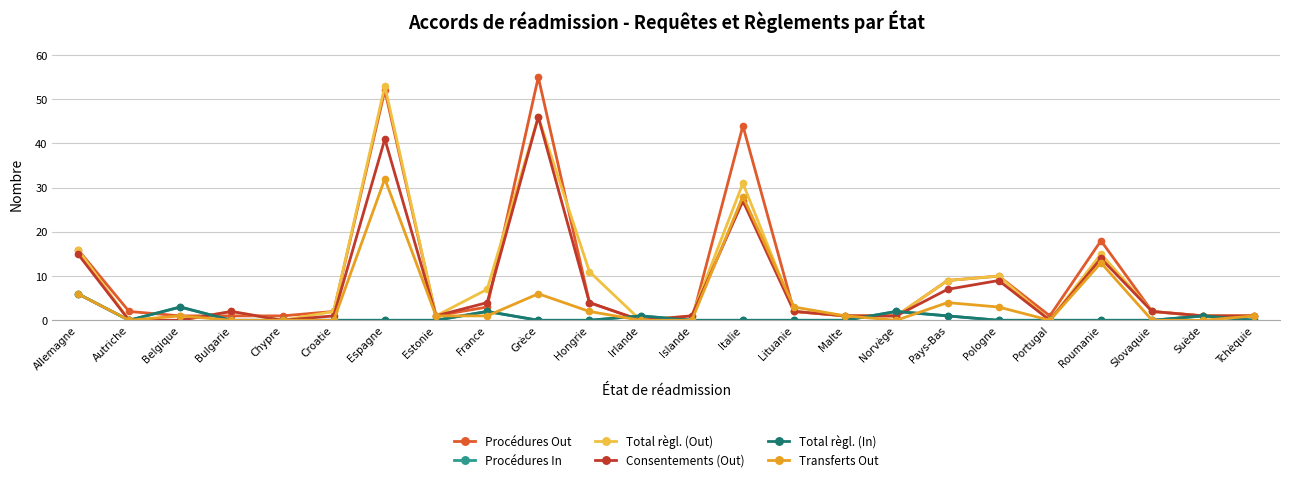

Is the value of Consentements (Out) at Croatie greater than the value of Total règl. (Out) at Roumanie?

No